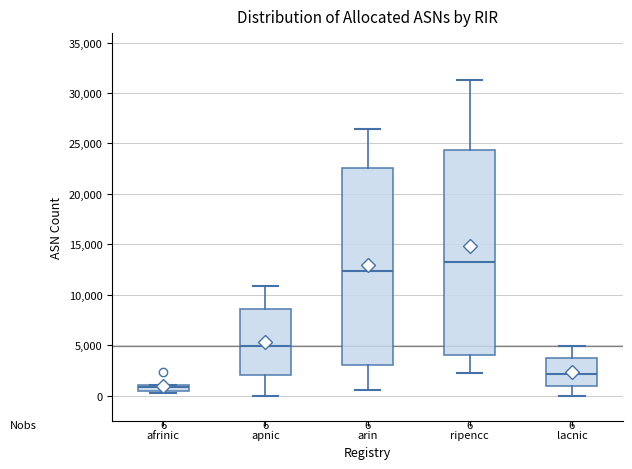

Which box's median line is the lowest?

afrinic